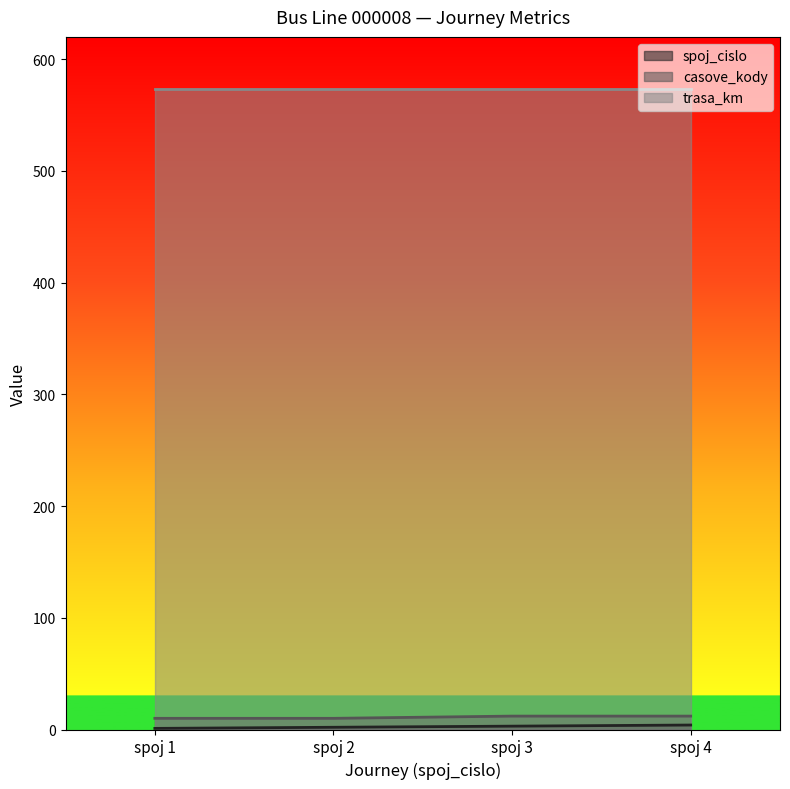

What is the maximum value shown in the chart?

573